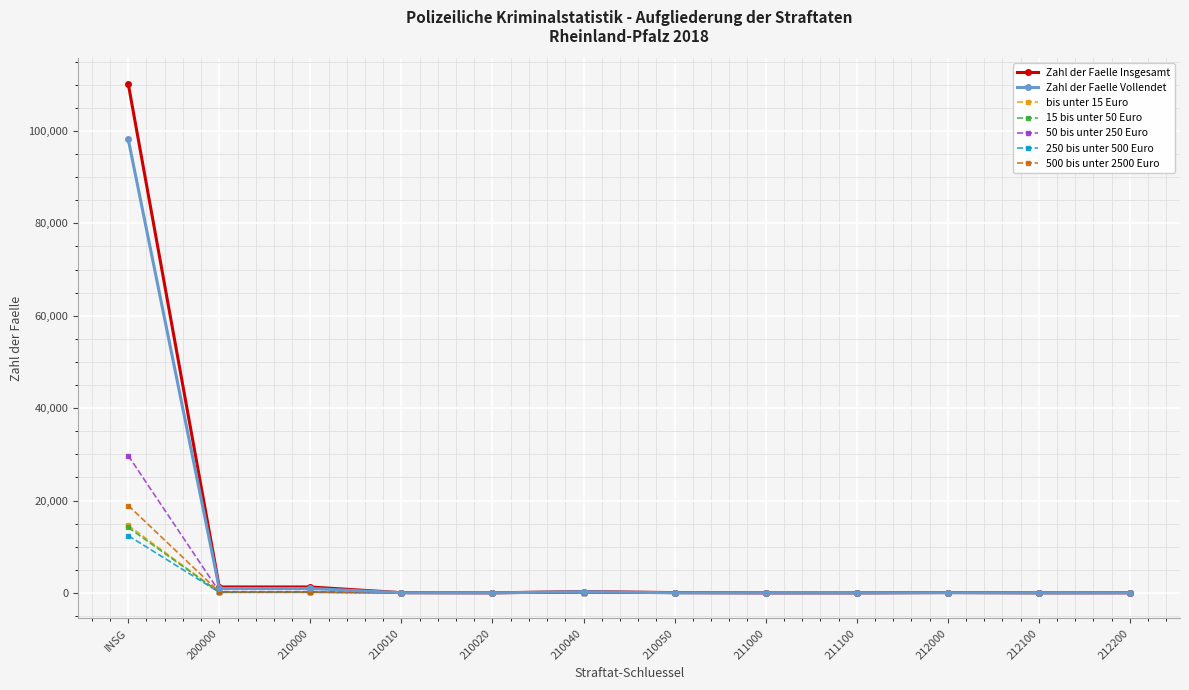

The value of Zahl der Faelle Vollendet at 200000 is 972. True or false?

True